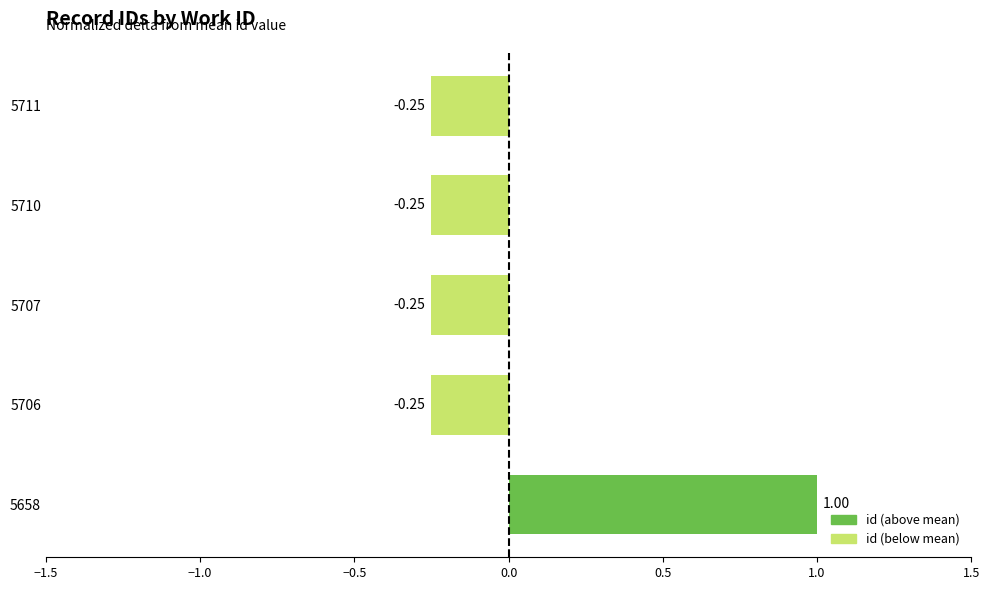

What is the difference between the maximum and minimum values?

1.3